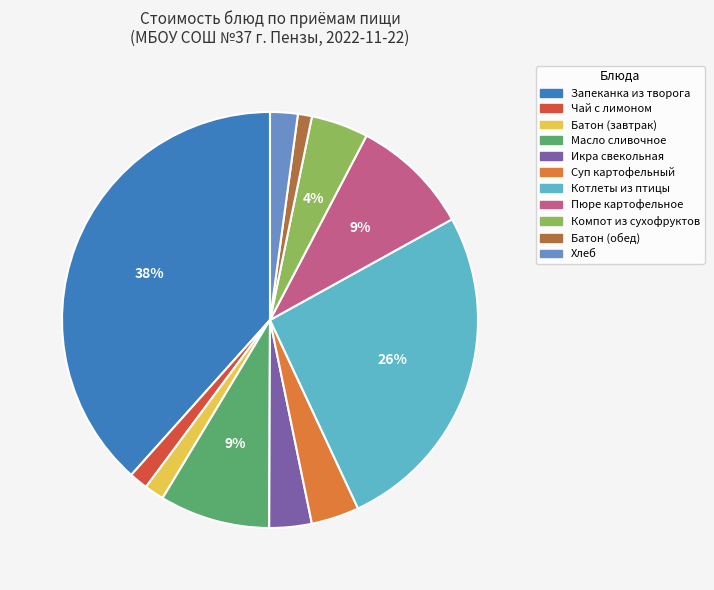

Is there a majority slice in this chart?

No